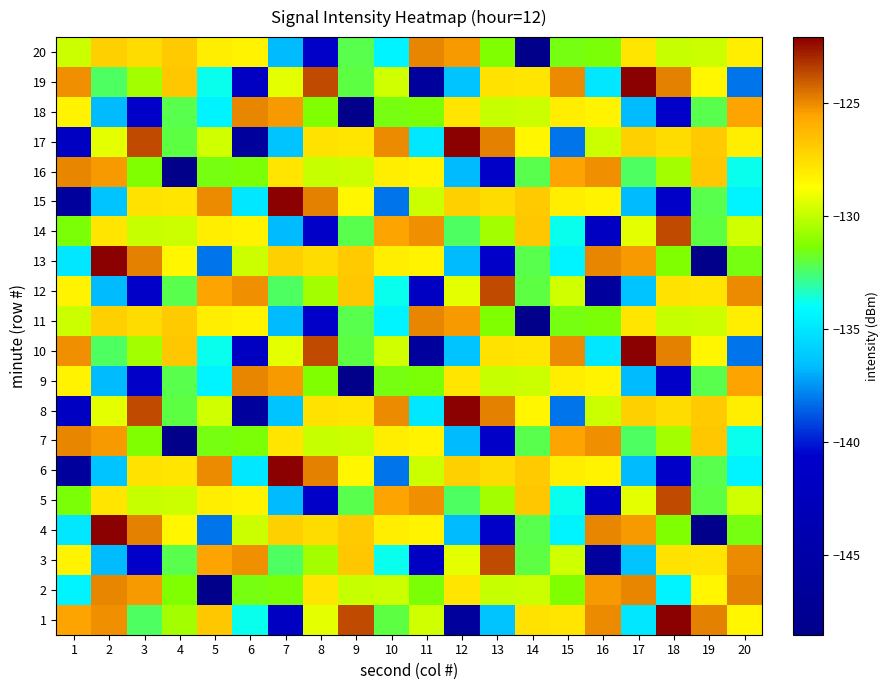

Reading left to right, list all the values displayed in this chart.

1: 1=-125.6	2=-125.2	3=-132.4	4=-130.6	5=-126.7	6=-133.8	7=-141.9	8=-129.3	9=-123.7	10=-132.0	11=-129.7	12=-146.3	13=-136.4	14=-127.7	15=-127.9	16=-125.0	17=-134.9	18=-122.1	19=-124.8	20=-128.4
2: 1=-134.5	2=-124.9	3=-125.3	4=-131.4	5=-148.5	6=-131.6	7=-131.5	8=-127.8	9=-129.9	10=-129.8	11=-131.5	12=-127.8	13=-129.9	14=-129.8	15=-131.4	16=-125.3	17=-124.9	18=-134.5	19=-128.4	20=-124.8
3: 1=-128.4	2=-136.7	3=-141.1	4=-132.2	5=-125.6	6=-125.2	7=-132.4	8=-130.6	9=-126.7	10=-133.8	11=-141.9	12=-129.3	13=-123.7	14=-132.0	15=-129.7	16=-146.3	17=-136.4	18=-127.7	19=-127.9	20=-125.0
4: 1=-134.9	2=-122.1	3=-124.8	4=-128.4	5=-138.1	6=-129.7	7=-127.1	8=-127.5	9=-126.9	10=-128.1	11=-128.4	12=-136.7	13=-141.1	14=-132.2	15=-134.5	16=-124.9	17=-125.3	18=-131.4	19=-148.5	20=-131.6
5: 1=-131.5	2=-127.8	3=-129.9	4=-129.8	5=-128.1	6=-128.4	7=-136.7	8=-141.1	9=-132.2	10=-125.6	11=-125.2	12=-132.4	13=-130.6	14=-126.7	15=-133.8	16=-141.9	17=-129.3	18=-123.7	19=-132.0	20=-129.7
6: 1=-146.3	2=-136.4	3=-127.7	4=-127.9	5=-125.0	6=-134.9	7=-122.1	8=-124.8	9=-128.4	10=-138.1	11=-129.7	12=-127.1	13=-127.5	14=-126.9	15=-128.1	16=-128.4	17=-136.7	18=-141.1	19=-132.2	20=-134.5
7: 1=-124.9	2=-125.3	3=-131.4	4=-148.5	5=-131.6	6=-131.5	7=-127.8	8=-129.9	9=-129.8	10=-128.1	11=-128.4	12=-136.7	13=-141.1	14=-132.2	15=-125.6	16=-125.2	17=-132.4	18=-130.6	19=-126.7	20=-133.8
8: 1=-141.9	2=-129.3	3=-123.7	4=-132.0	5=-129.7	6=-146.3	7=-136.4	8=-127.7	9=-127.9	10=-125.0	11=-134.9	12=-122.1	13=-124.8	14=-128.4	15=-138.1	16=-129.7	17=-127.1	18=-127.5	19=-126.9	20=-128.1
9: 1=-128.4	2=-136.7	3=-141.1	4=-132.2	5=-134.5	6=-124.9	7=-125.3	8=-131.4	9=-148.5	10=-131.6	11=-131.5	12=-127.8	13=-129.9	14=-129.8	15=-128.1	16=-128.4	17=-136.7	18=-141.1	19=-132.2	20=-125.6
10: 1=-125.2	2=-132.4	3=-130.6	4=-126.7	5=-133.8	6=-141.9	7=-129.3	8=-123.7	9=-132.0	10=-129.7	11=-146.3	12=-136.4	13=-127.7	14=-127.9	15=-125.0	16=-134.9	17=-122.1	18=-124.8	19=-128.4	20=-138.1
11: 1=-129.7	2=-127.1	3=-127.5	4=-126.9	5=-128.1	6=-128.4	7=-136.7	8=-141.1	9=-132.2	10=-134.5	11=-124.9	12=-125.3	13=-131.4	14=-148.5	15=-131.6	16=-131.5	17=-127.8	18=-129.9	19=-129.8	20=-128.1
12: 1=-128.4	2=-136.7	3=-141.1	4=-132.2	5=-125.6	6=-125.2	7=-132.4	8=-130.6	9=-126.7	10=-133.8	11=-141.9	12=-129.3	13=-123.7	14=-132.0	15=-129.7	16=-146.3	17=-136.4	18=-127.7	19=-127.9	20=-125.0
13: 1=-134.9	2=-122.1	3=-124.8	4=-128.4	5=-138.1	6=-129.7	7=-127.1	8=-127.5	9=-126.9	10=-128.1	11=-128.4	12=-136.7	13=-141.1	14=-132.2	15=-134.5	16=-124.9	17=-125.3	18=-131.4	19=-148.5	20=-131.6
14: 1=-131.5	2=-127.8	3=-129.9	4=-129.8	5=-128.1	6=-128.4	7=-136.7	8=-141.1	9=-132.2	10=-125.6	11=-125.2	12=-132.4	13=-130.6	14=-126.7	15=-133.8	16=-141.9	17=-129.3	18=-123.7	19=-132.0	20=-129.7
15: 1=-146.3	2=-136.4	3=-127.7	4=-127.9	5=-125.0	6=-134.9	7=-122.1	8=-124.8	9=-128.4	10=-138.1	11=-129.7	12=-127.1	13=-127.5	14=-126.9	15=-128.1	16=-128.4	17=-136.7	18=-141.1	19=-132.2	20=-134.5
16: 1=-124.9	2=-125.3	3=-131.4	4=-148.5	5=-131.6	6=-131.5	7=-127.8	8=-129.9	9=-129.8	10=-128.1	11=-128.4	12=-136.7	13=-141.1	14=-132.2	15=-125.6	16=-125.2	17=-132.4	18=-130.6	19=-126.7	20=-133.8
17: 1=-141.9	2=-129.3	3=-123.7	4=-132.0	5=-129.7	6=-146.3	7=-136.4	8=-127.7	9=-127.9	10=-125.0	11=-134.9	12=-122.1	13=-124.8	14=-128.4	15=-138.1	16=-129.7	17=-127.1	18=-127.5	19=-126.9	20=-128.1
18: 1=-128.4	2=-136.7	3=-141.1	4=-132.2	5=-134.5	6=-124.9	7=-125.3	8=-131.4	9=-148.5	10=-131.6	11=-131.5	12=-127.8	13=-129.9	14=-129.8	15=-128.1	16=-128.4	17=-136.7	18=-141.1	19=-132.2	20=-125.6
19: 1=-125.2	2=-132.4	3=-130.6	4=-126.7	5=-133.8	6=-141.9	7=-129.3	8=-123.7	9=-132.0	10=-129.7	11=-146.3	12=-136.4	13=-127.7	14=-127.9	15=-125.0	16=-134.9	17=-122.1	18=-124.8	19=-128.4	20=-138.1
20: 1=-129.7	2=-127.1	3=-127.5	4=-126.9	5=-128.1	6=-128.4	7=-136.7	8=-141.1	9=-132.2	10=-134.5	11=-124.9	12=-125.3	13=-131.4	14=-148.5	15=-131.6	16=-131.5	17=-127.8	18=-129.9	19=-129.8	20=-128.1